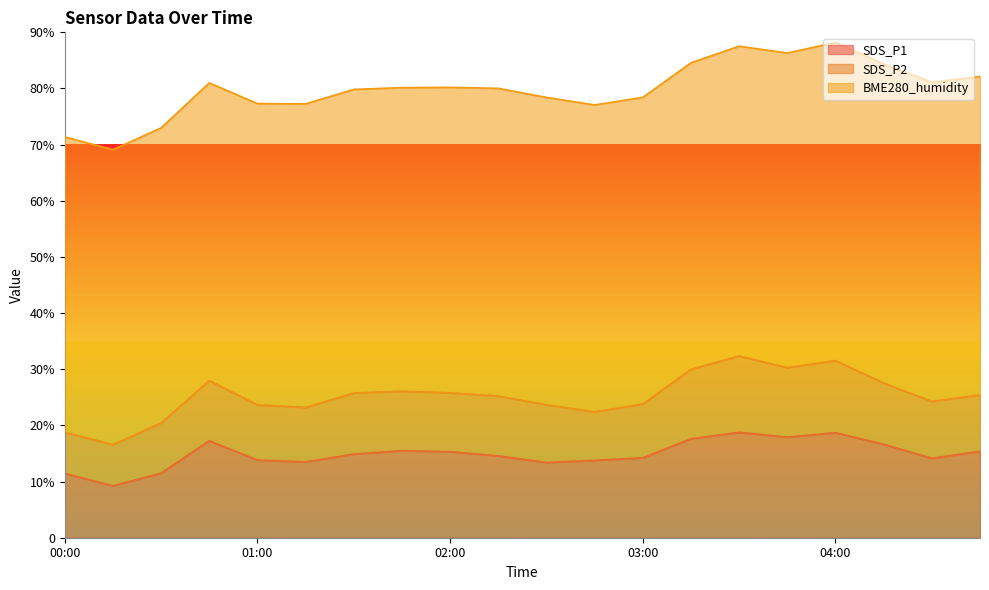

What is the difference between the highest and lowest values at 02:30?

44.4